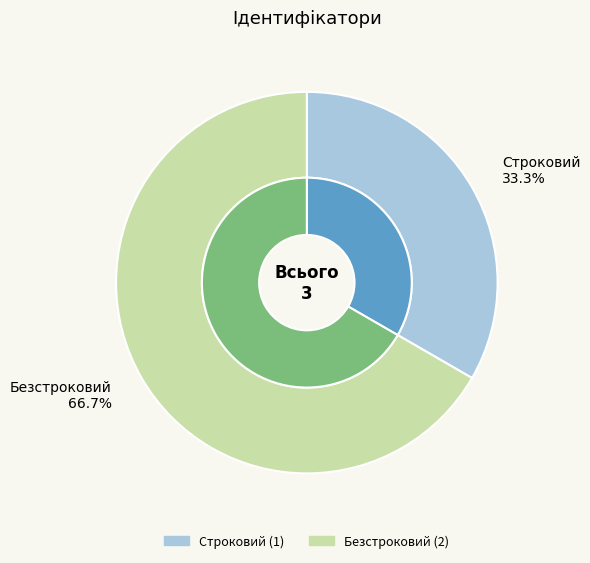

Count the number of slices in the pie.

2